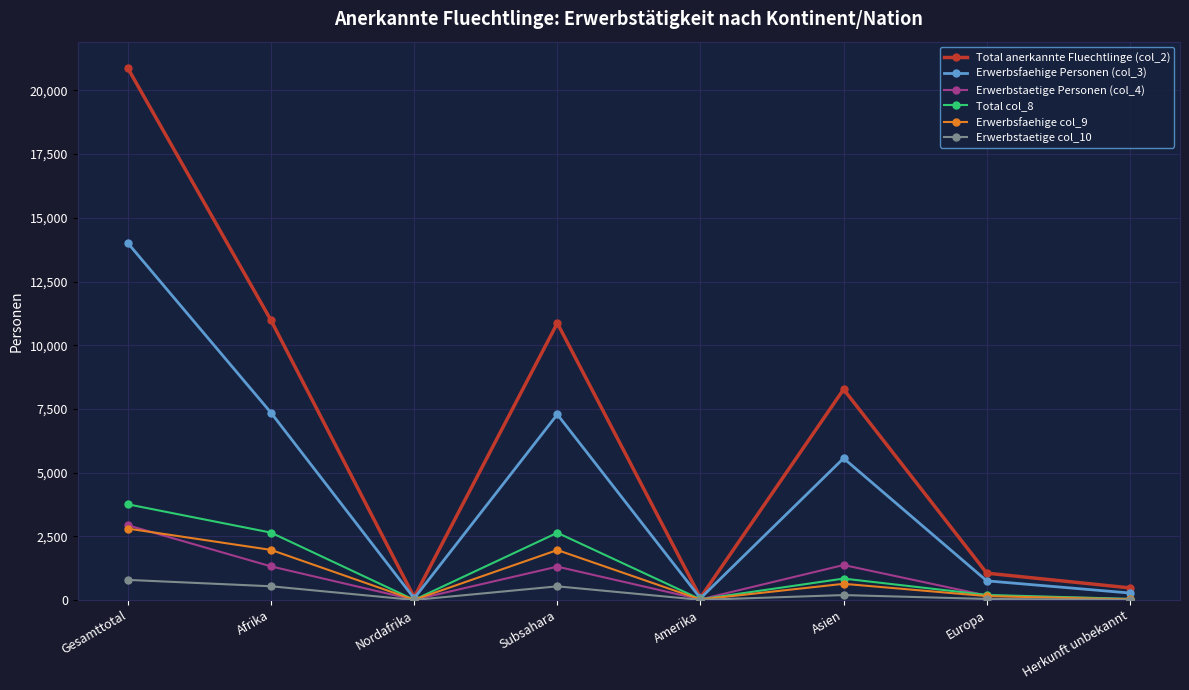

Is the value of Total anerkannte Fluechtlinge (col_2) at Amerika greater than the value of Erwerbsfaehige col_9 at Asien?

No